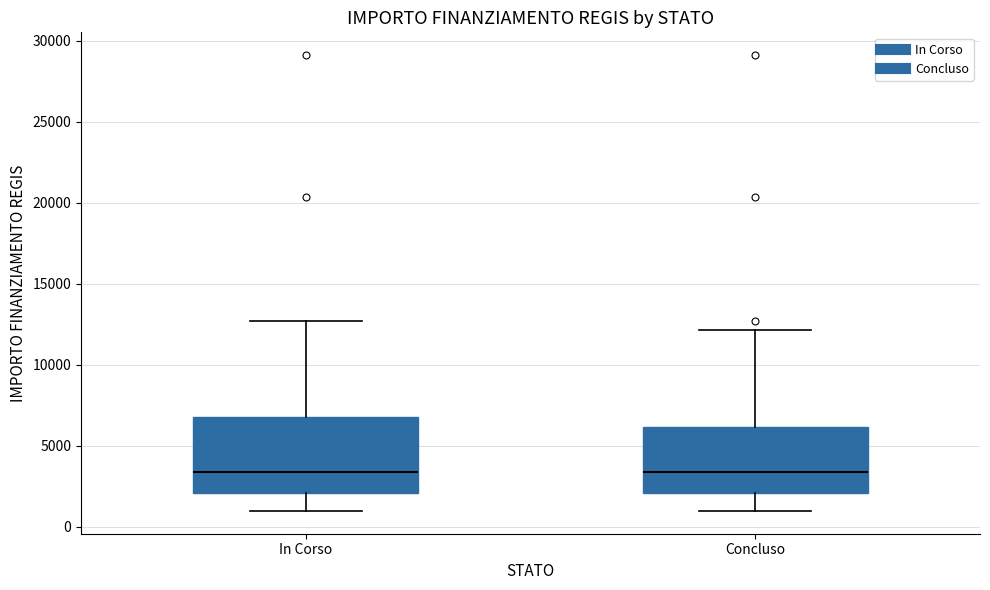

Where does the median line of the box for In Corso sit on the y-axis? The values are not printed on the chart, so give them approximately, as read against the axis.

3500